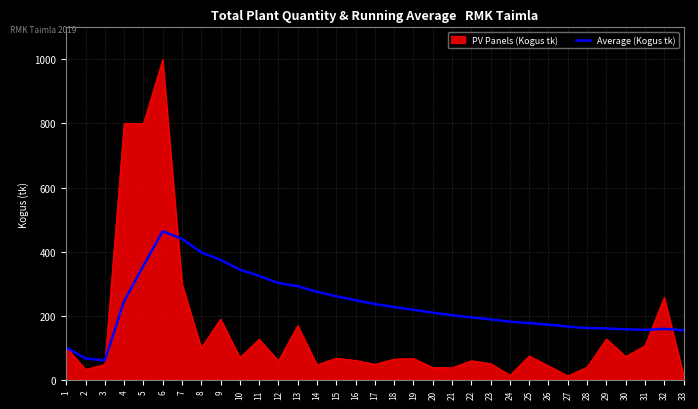

The value of Average (Kogus tk) at 1 is 101.0. True or false?

True